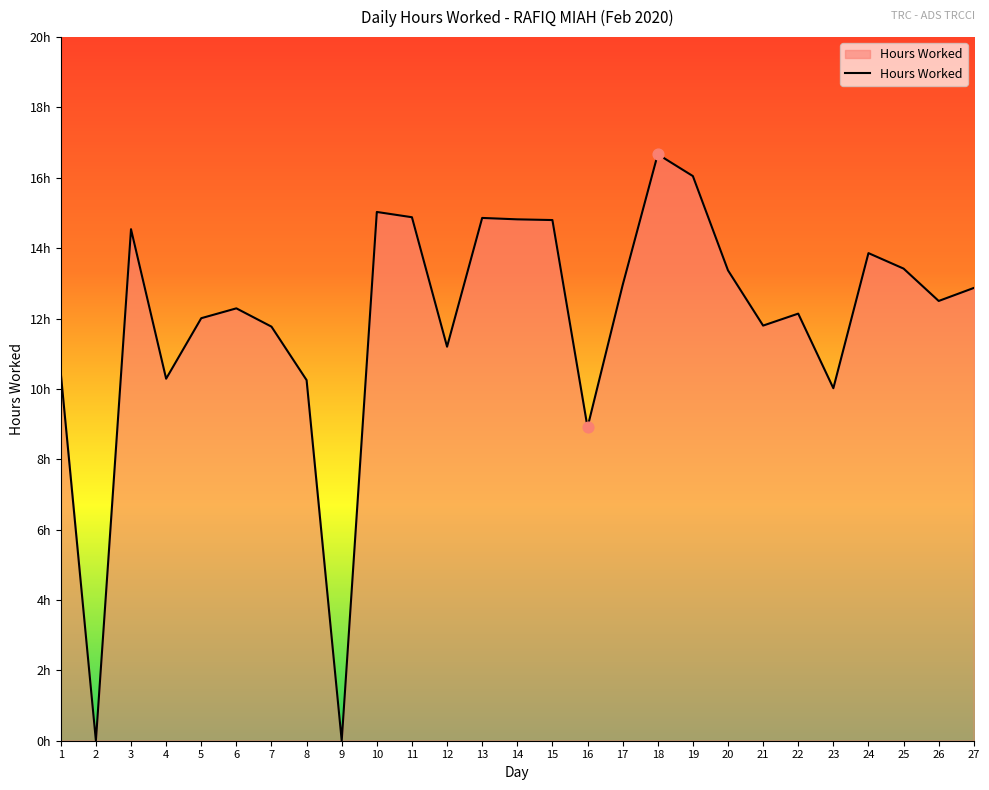

What is the change in value from 4 to 27?

+2.6